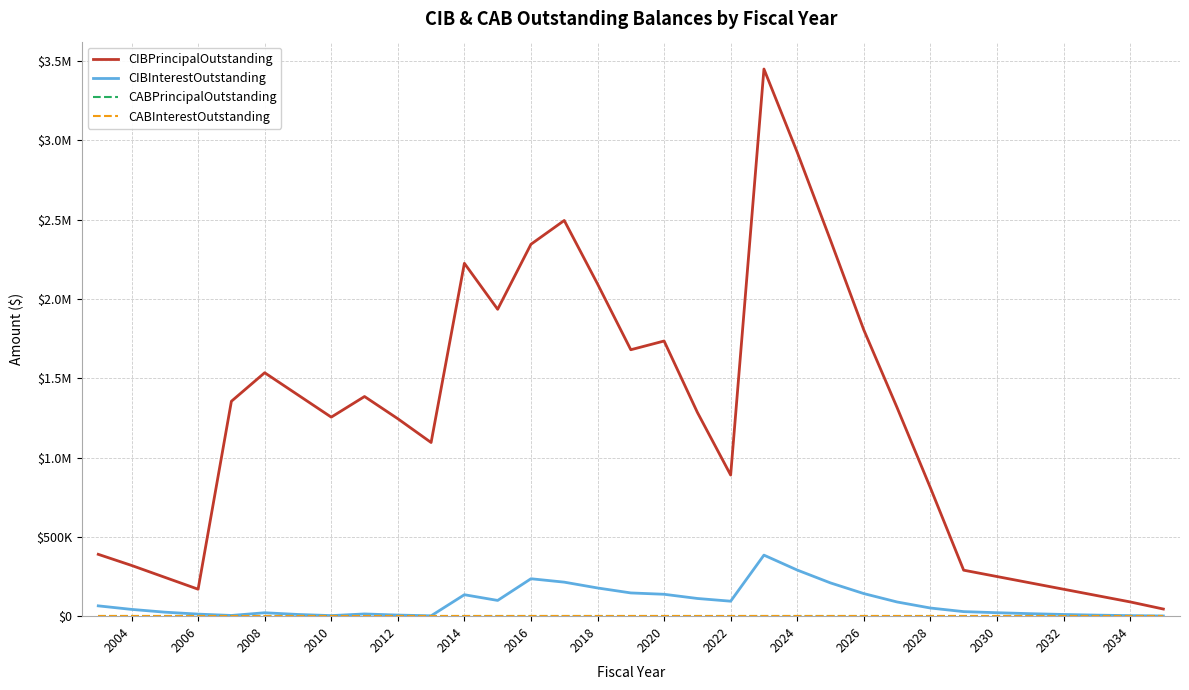

True or false: CIBInterestOutstanding and CABInterestOutstanding cross at least once.

False